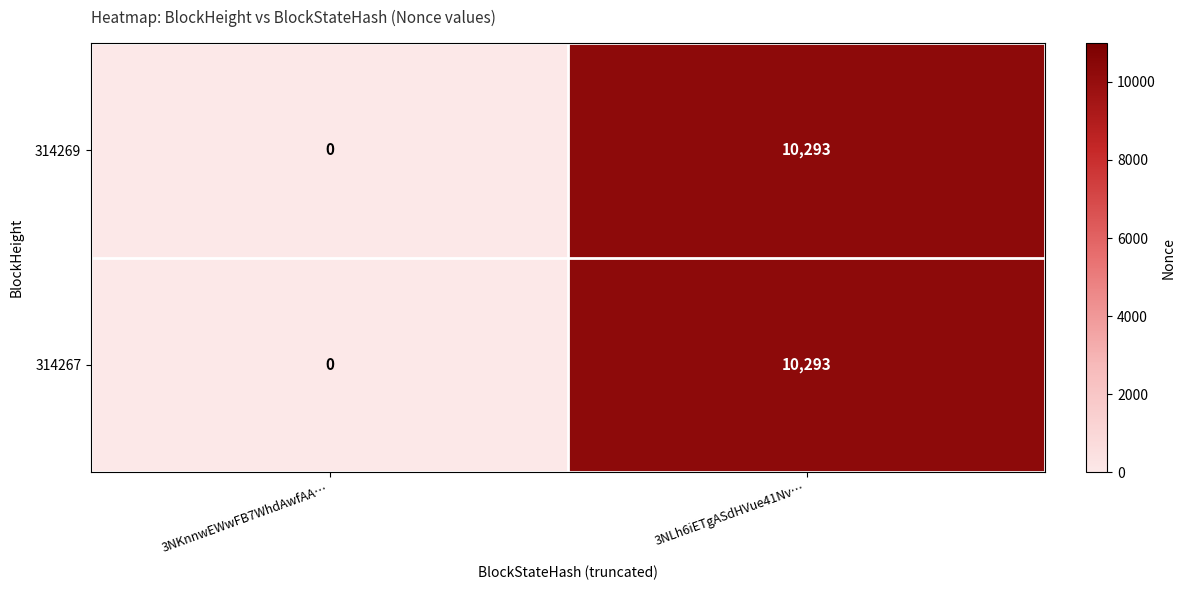

What is the sum of all 314269 values?

10293